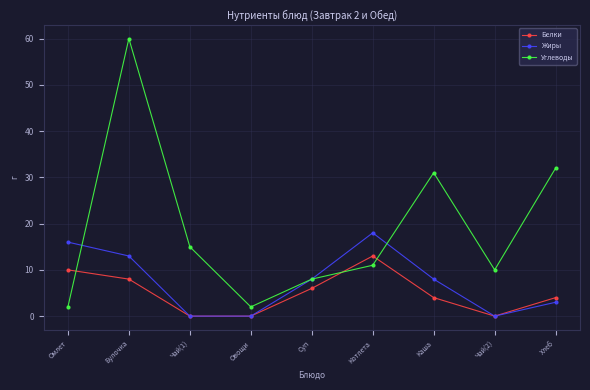

Count the number of categories in the chart.

9